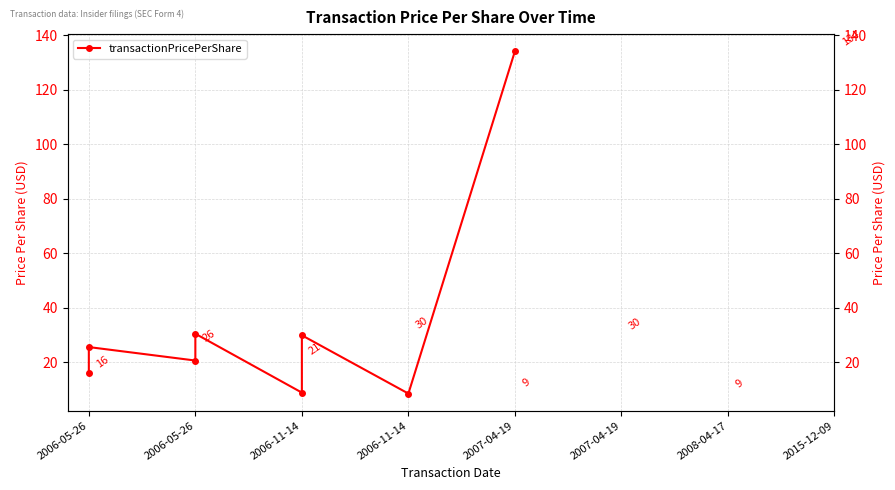

Approximately how many times larger is the value at 2006-05-26 compared to 2006-05-26?

1.3